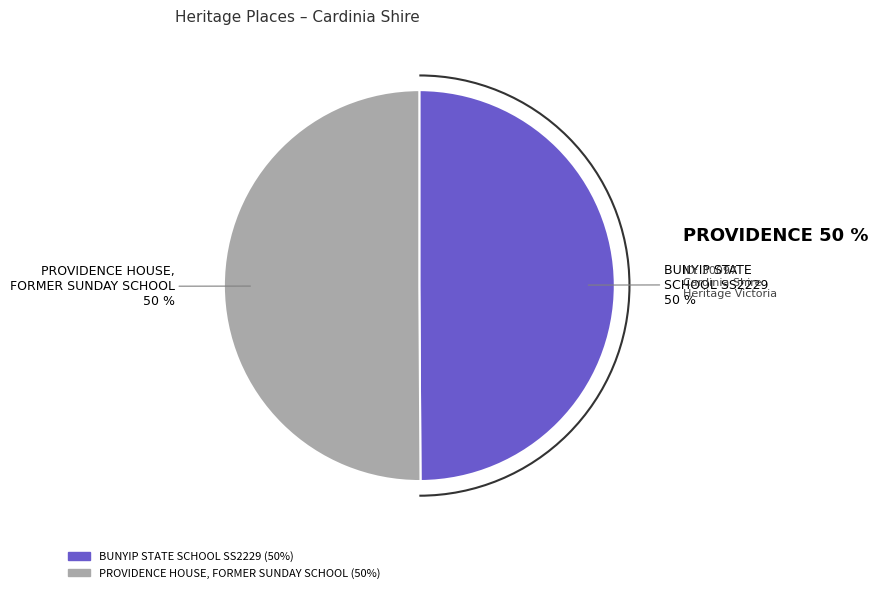

Is the sum of PROVIDENCE HOUSE, FORMER SUNDAY SCHOOL and BUNYIP STATE SCHOOL SS2229 greater than half?

Yes